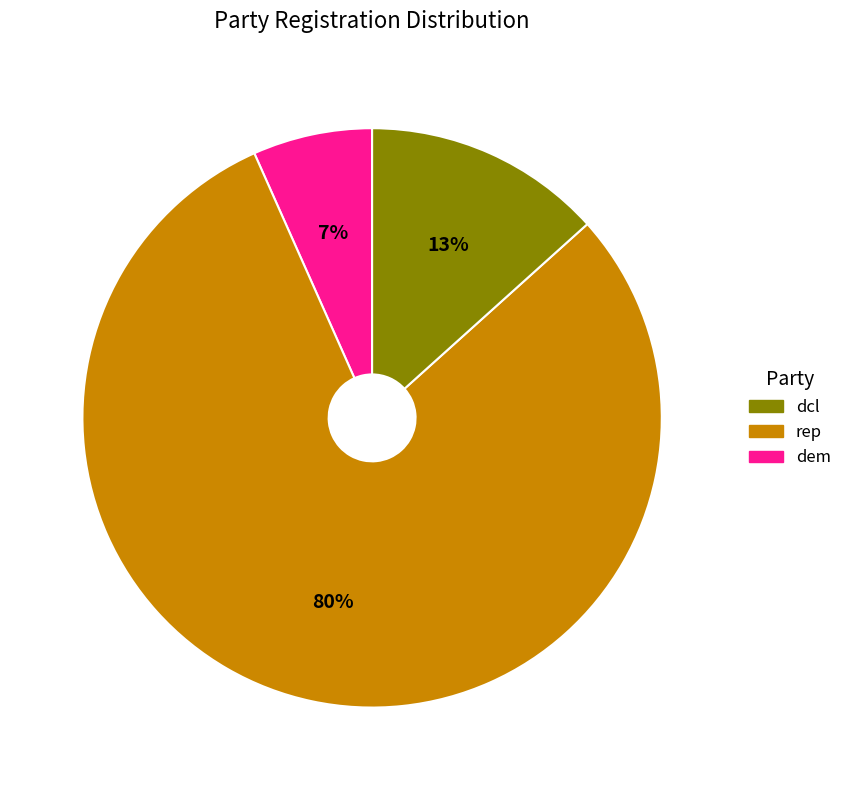

To the nearest percent, what is the difference between the largest and smallest slice percentages?

73%